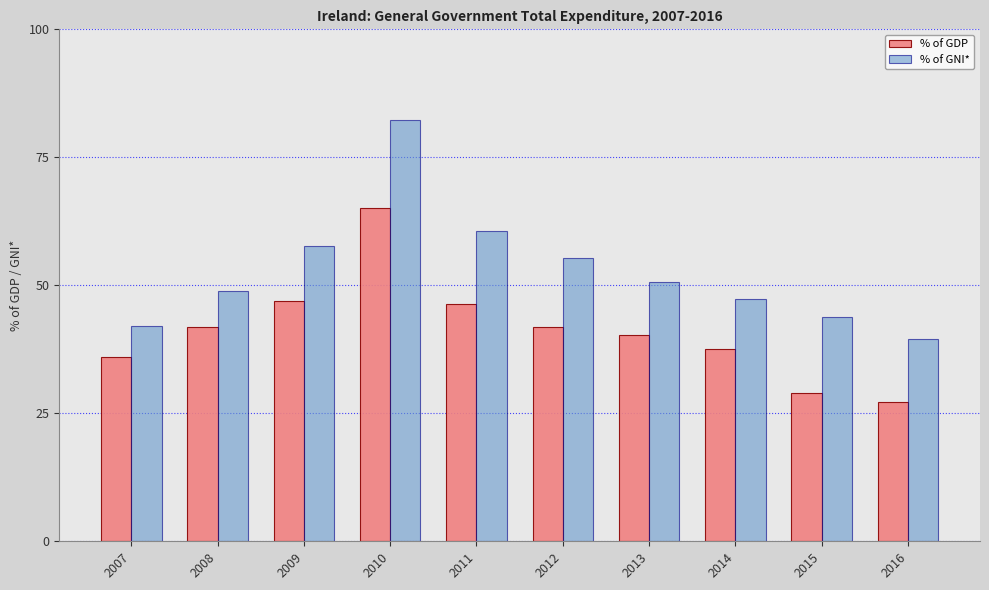

At which category is the sum across all series the highest?

2010